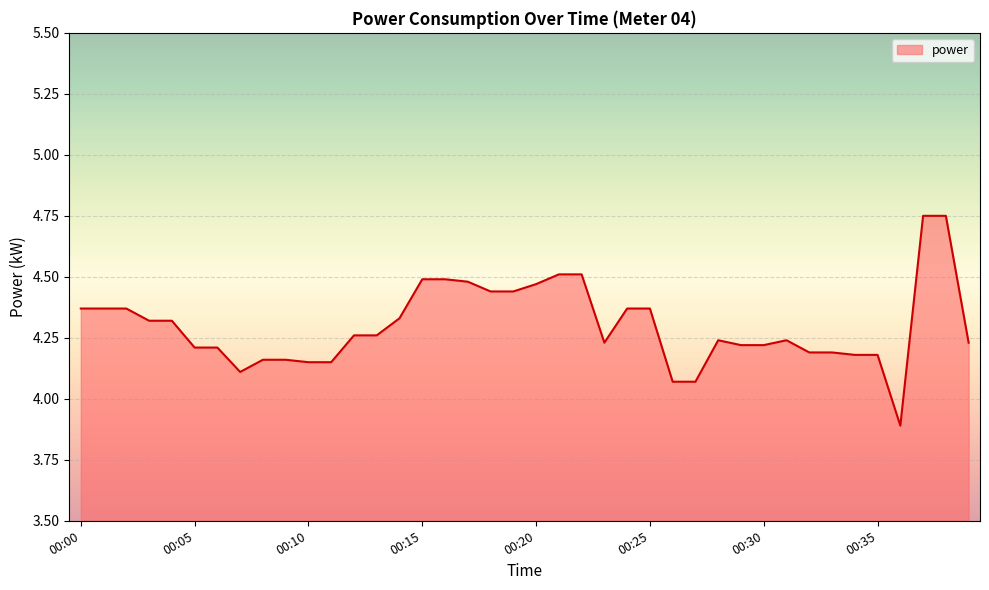

What is the smallest value displayed?

3.9